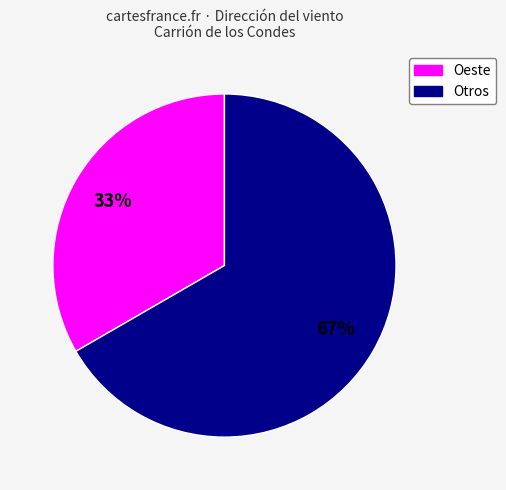

Is there a majority slice in this chart?

Yes